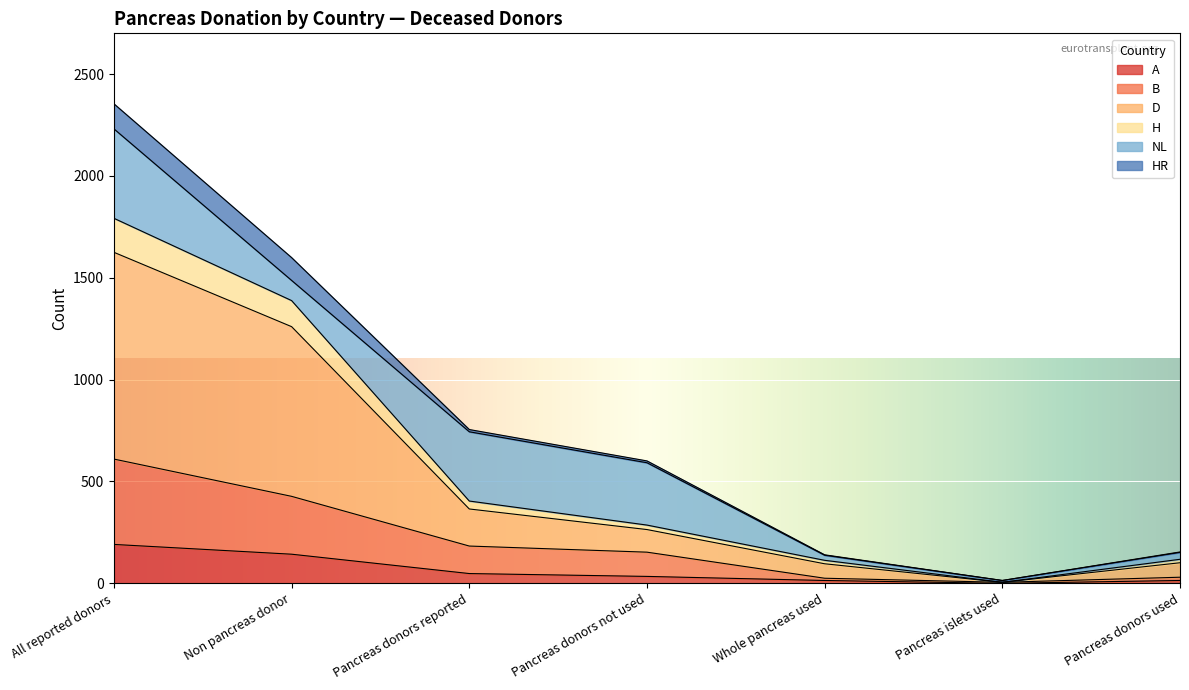

Does the chart display data point markers on the line(s)?

No